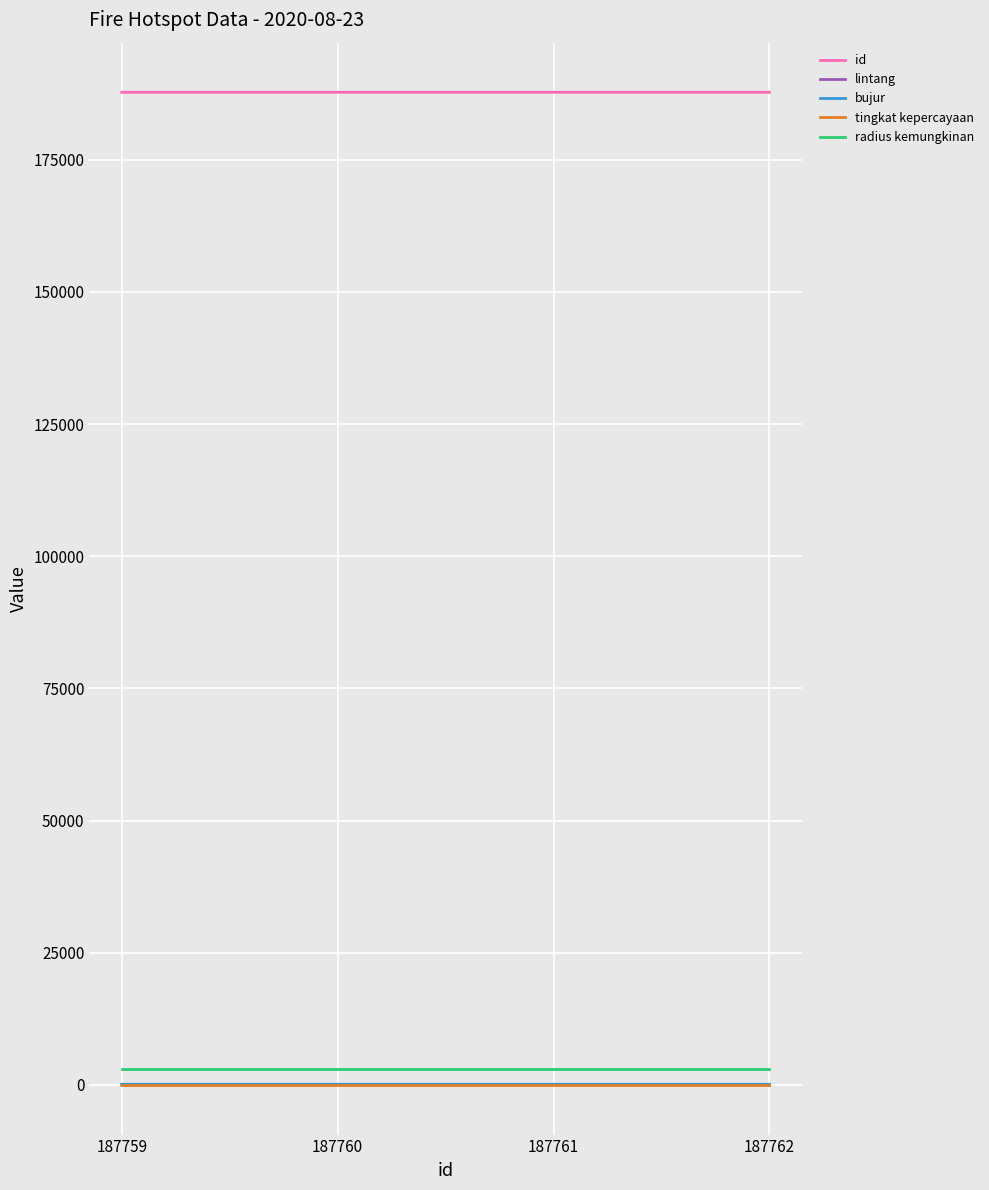

The tingkat kepercayaan series shows 8.0 at 187762. True or false?

True